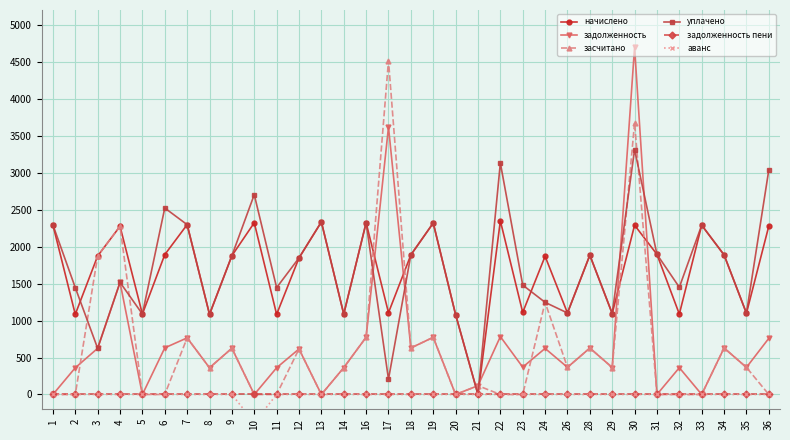

How many data points in уплачено are above 1847?

17